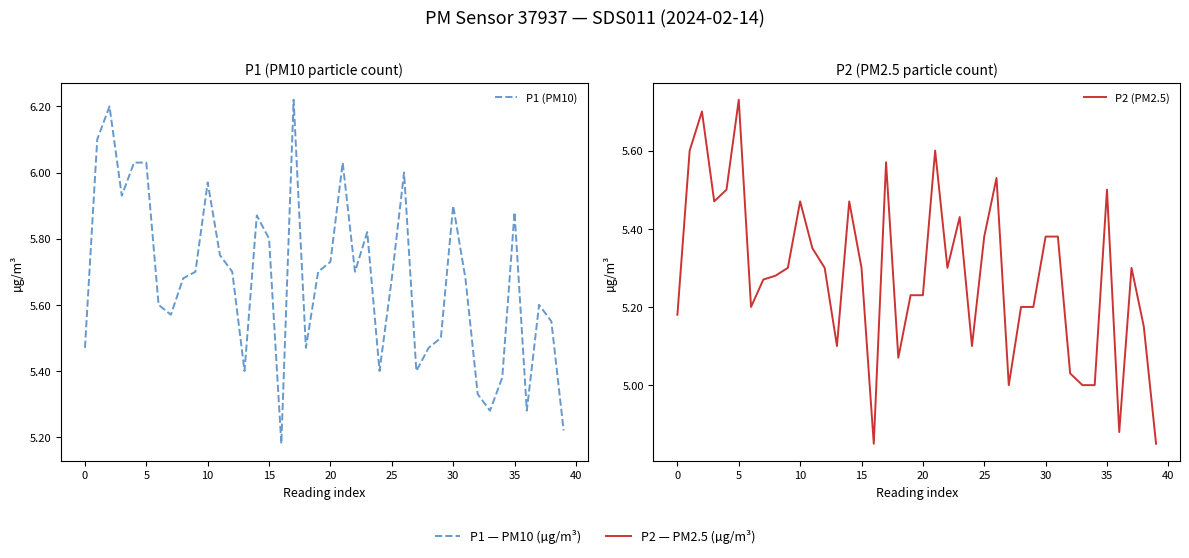

At 15, list the series in order from smallest to largest.

P2 (PM2.5), P1 (PM10)